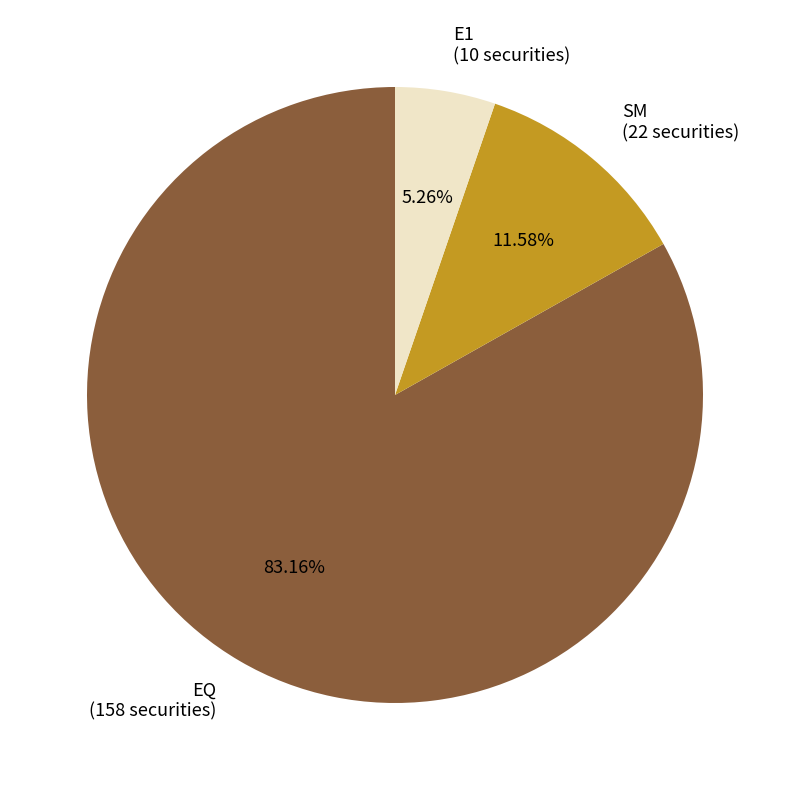

How much of the chart is everything except E1?

94.7%